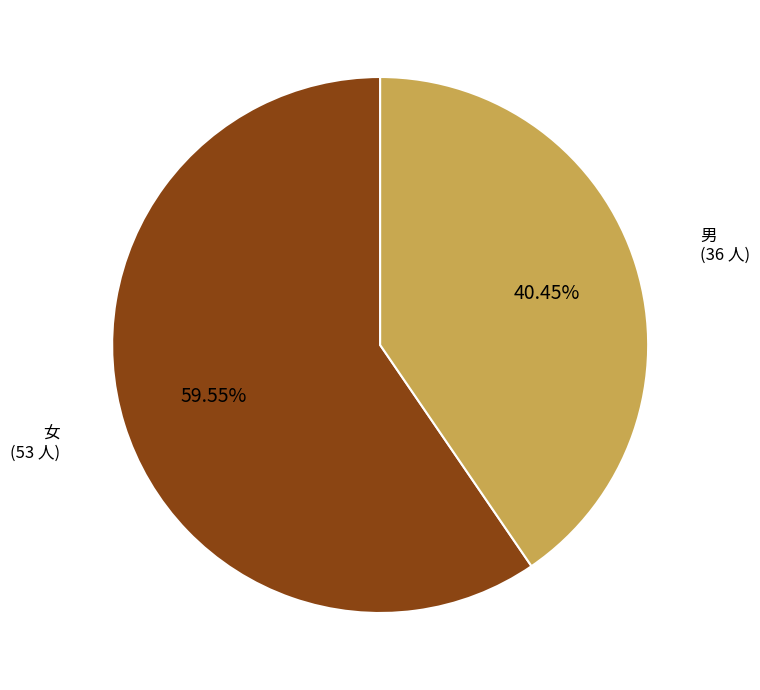

Is there any slice that represents more than half of the pie?

Yes